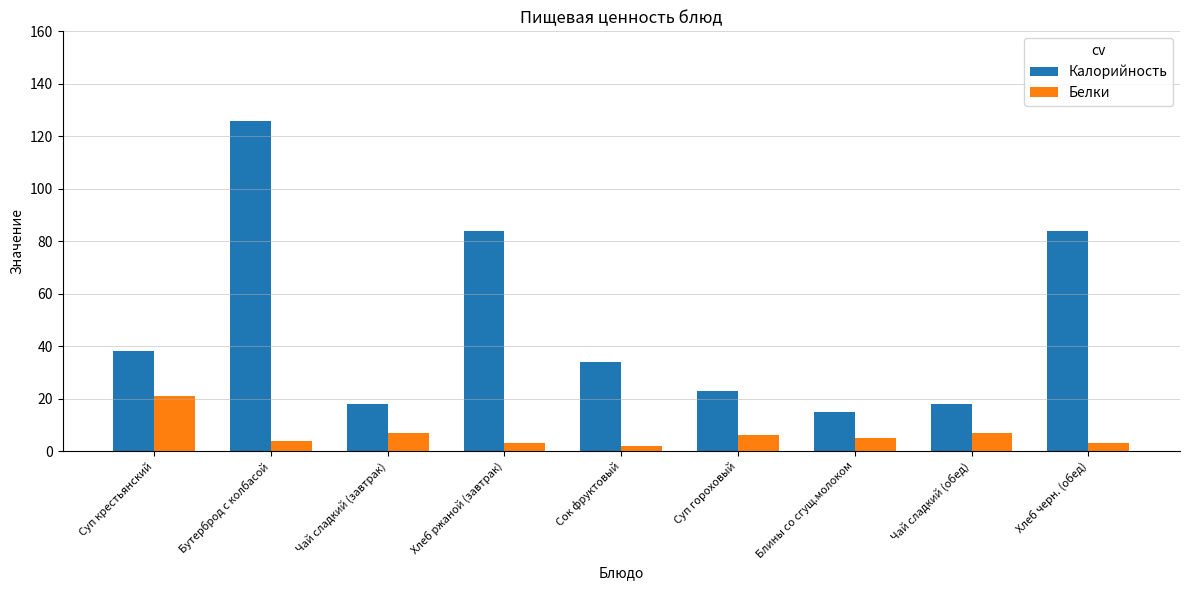

Rank the series by their maximum value, from highest to lowest.

Калорийность, Белки